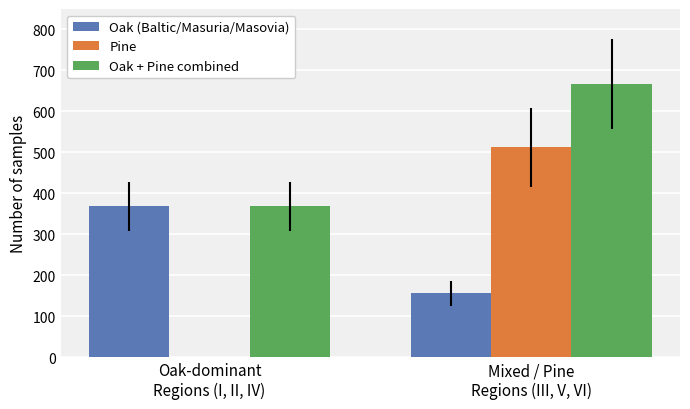

What is the maximum value shown in the chart?

668